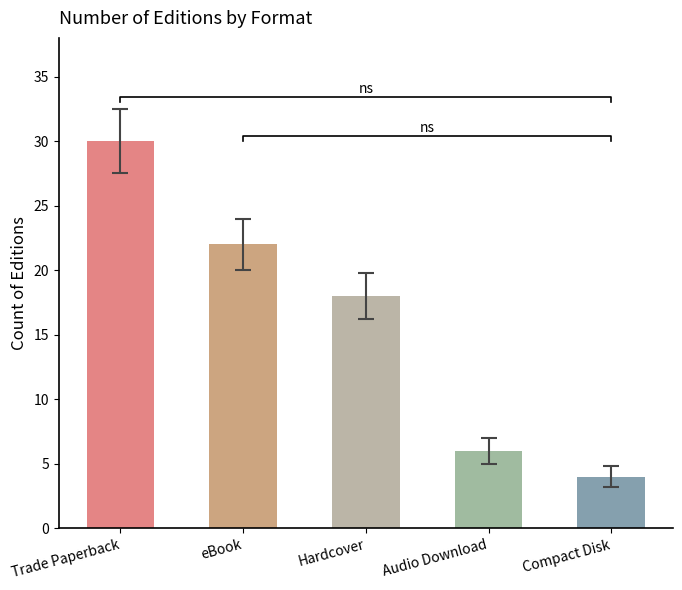

How many data points are less than 18?

2